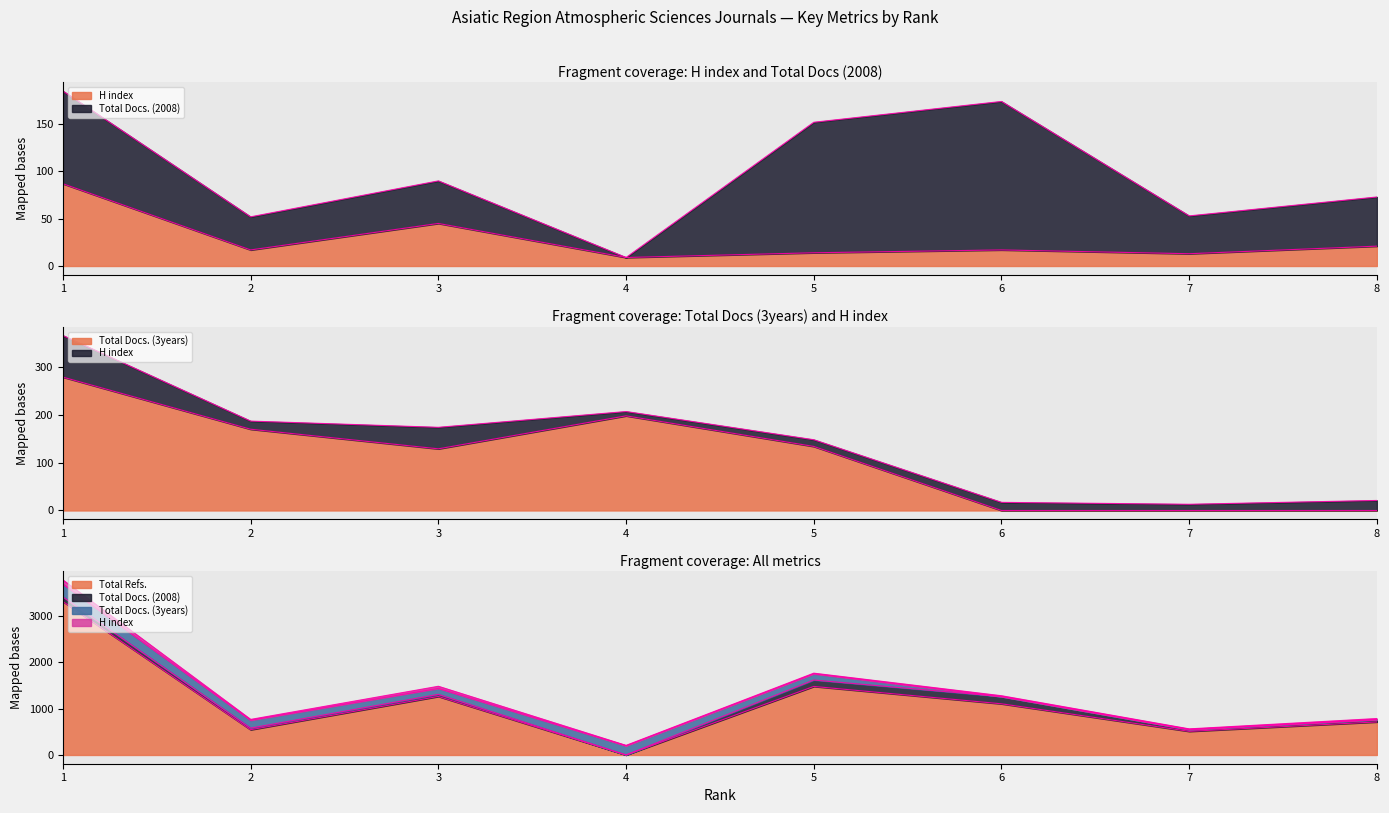

In Total Refs., how many points are lower than both neighbors (excluding endpoints)?

3